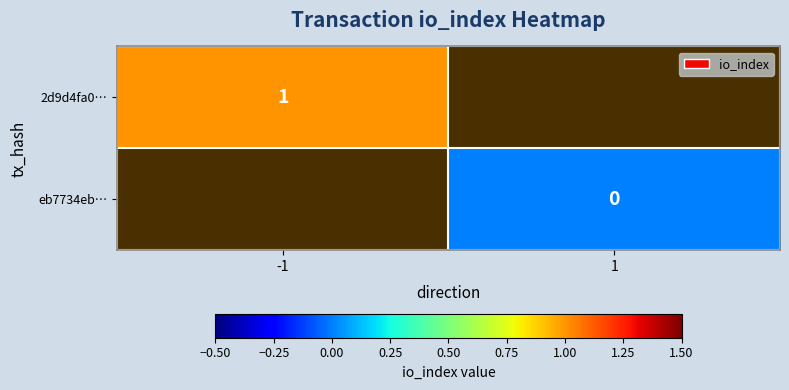

True or false: 2d9d4fa0… has a value of 0.3 at -1.

False